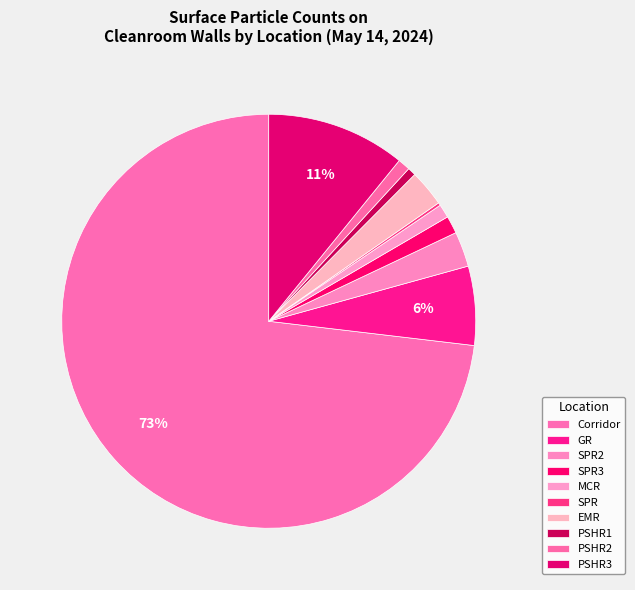

How many slices are in this pie chart?

10